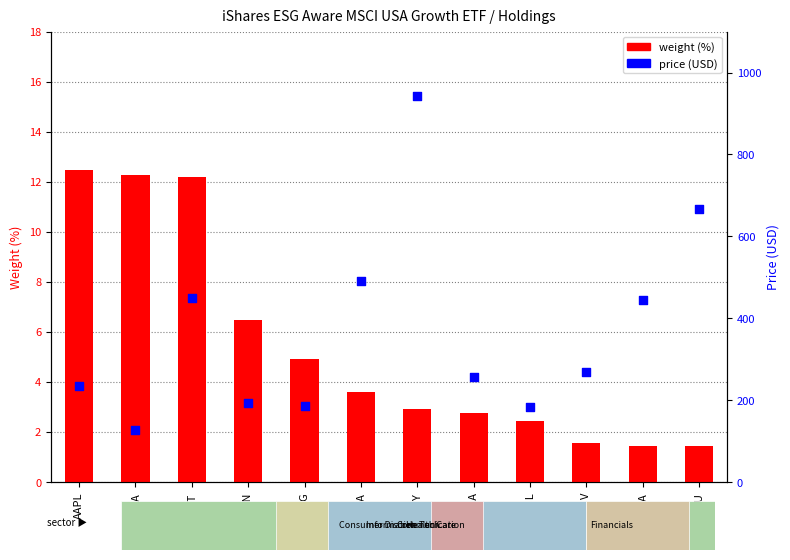

Which series has the largest total across all categories?

price (USD)